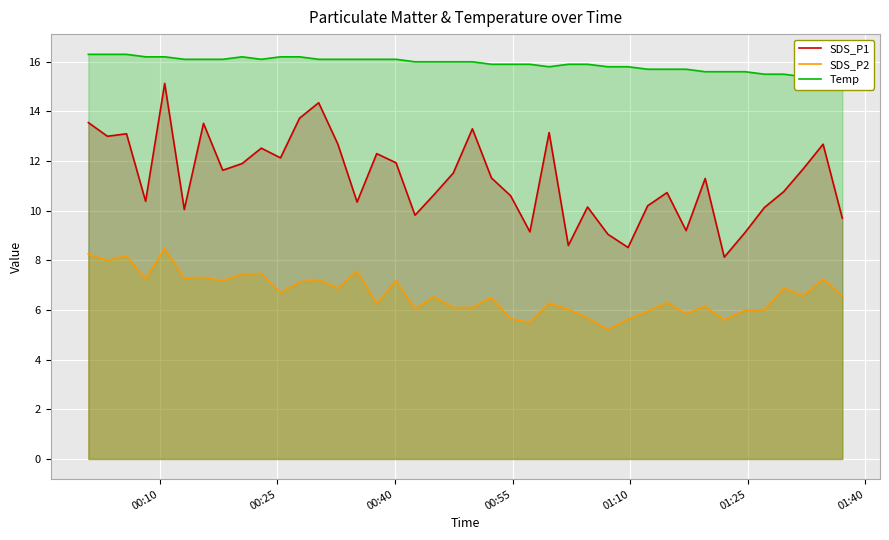

What is the maximum value for SDS_P2?

8.5